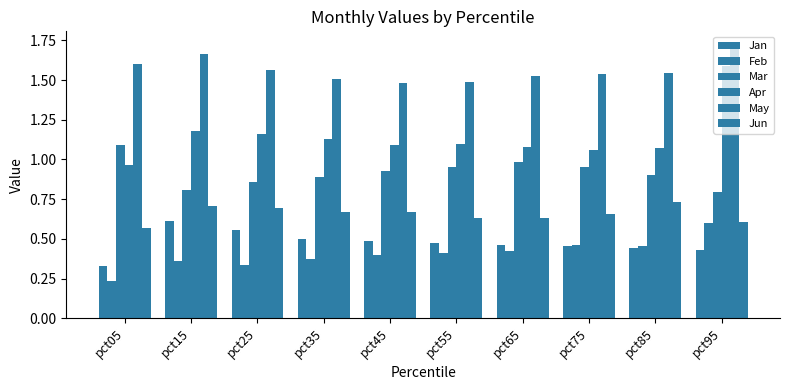

How many bars are there in each group?

6